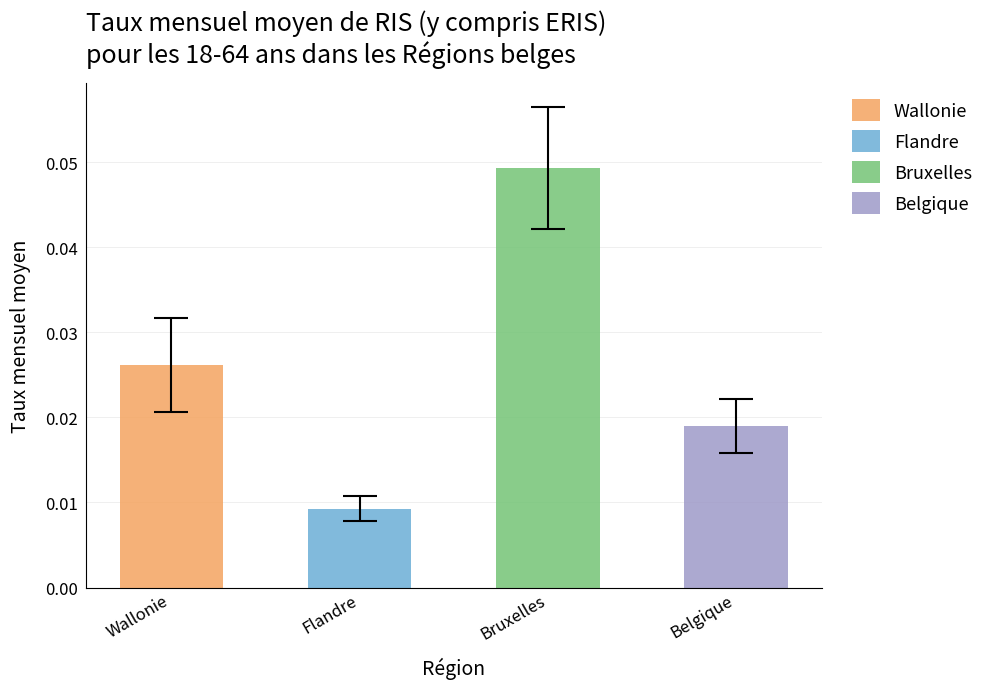

Which series has the largest total across all categories?

Bruxelles